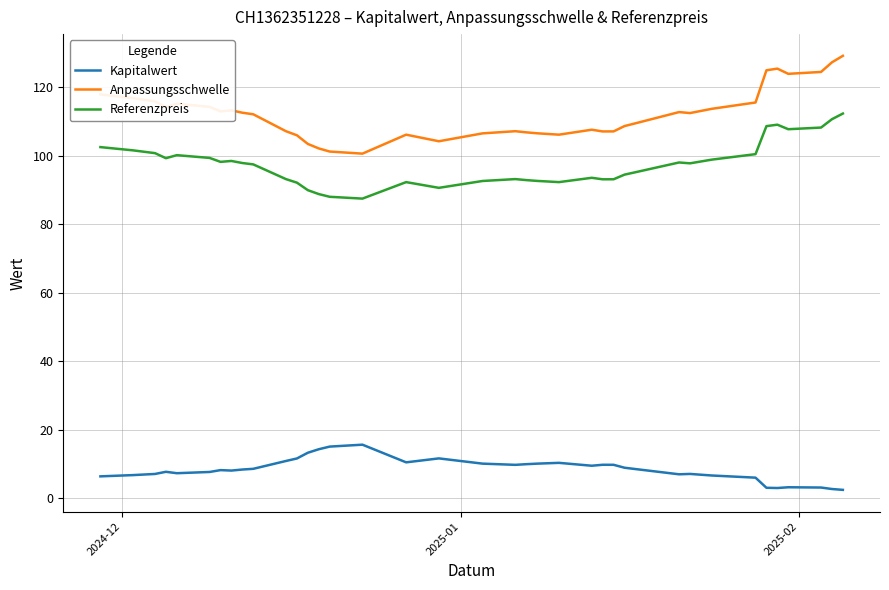

How many categories are shown in the chart?

38